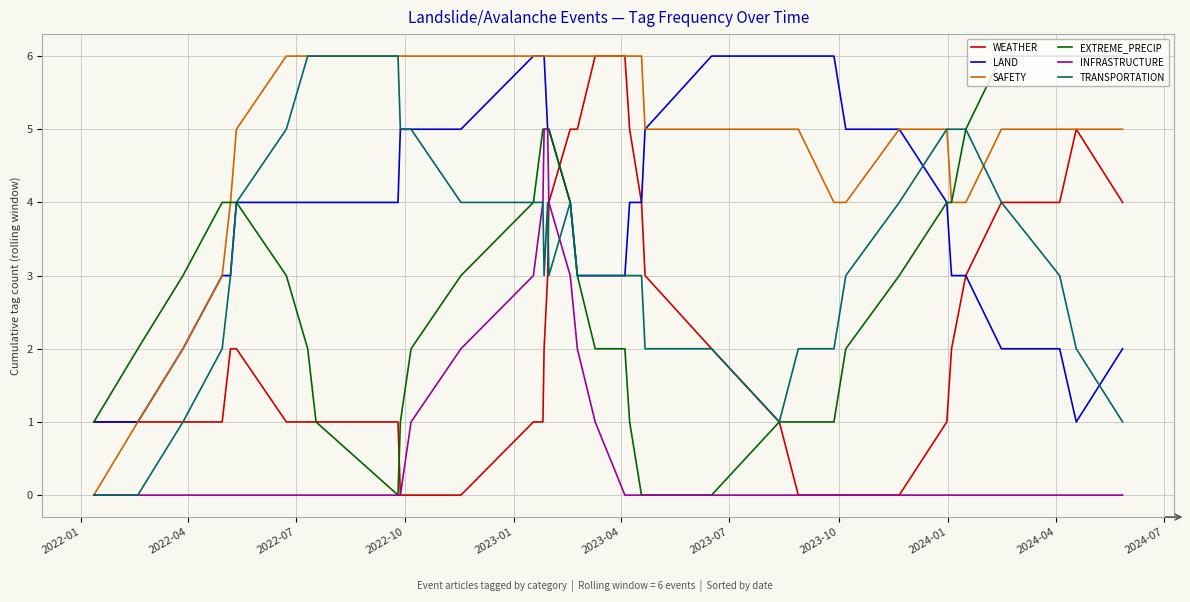

Which series has the largest total across all categories?

SAFETY